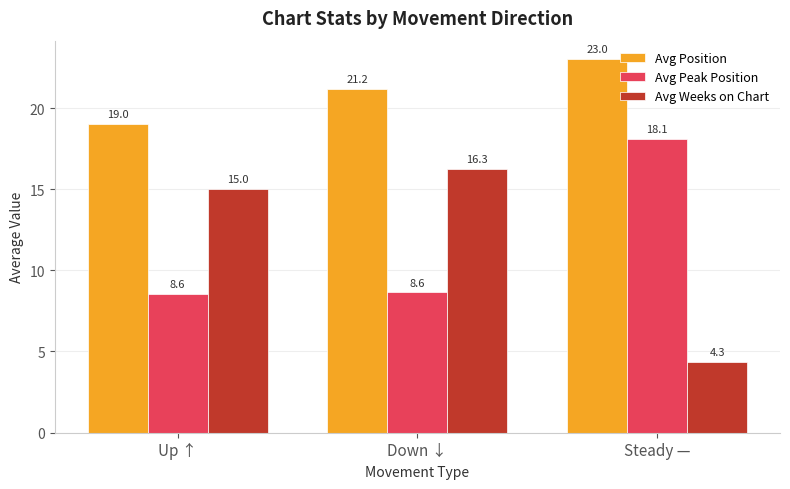

What is the difference between the maximum and minimum values in the Avg Weeks on Chart series?

11.9